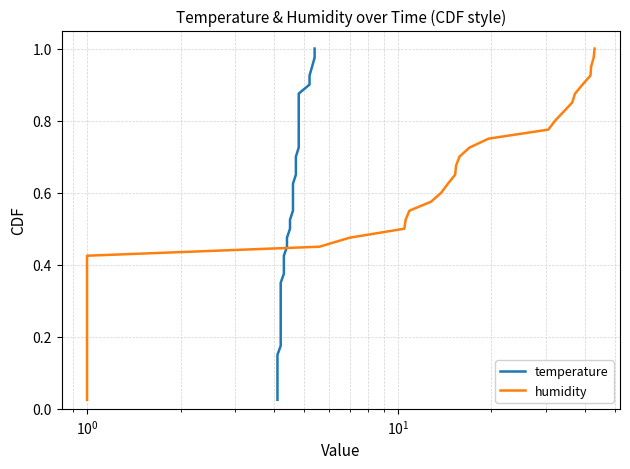

How many lines are shown in the chart?

2